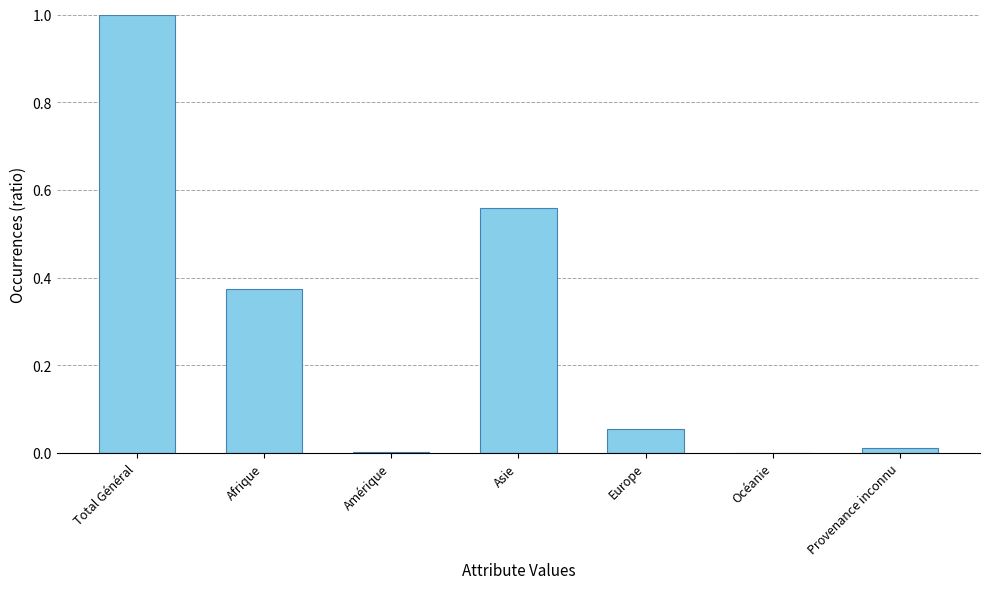

Count the number of data series in this chart.

1